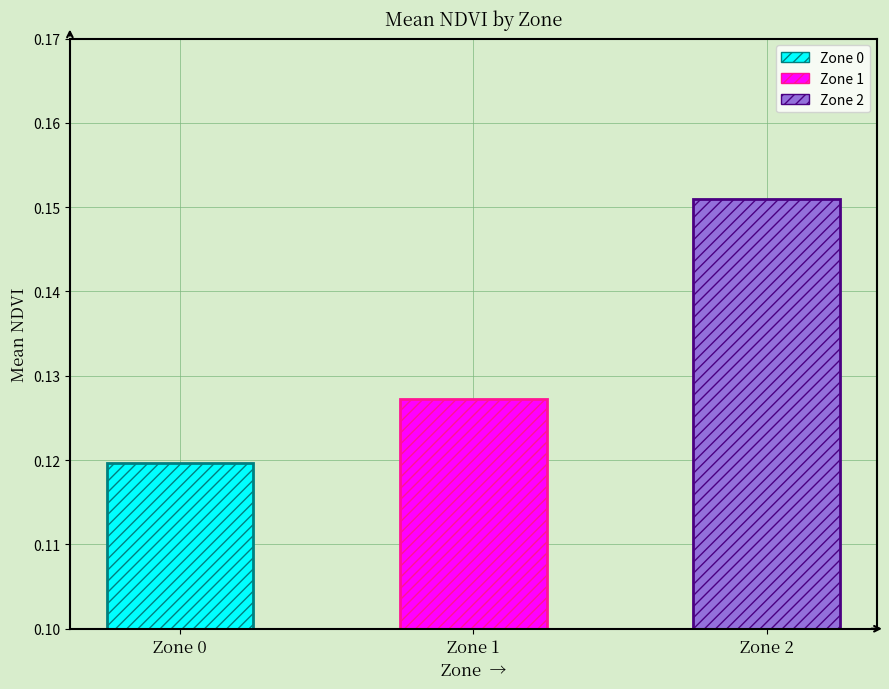

Count the number of categories in the chart.

3